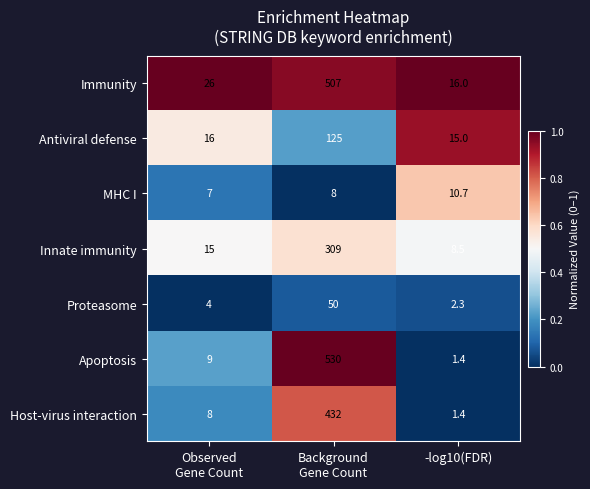

What is the minimum value for Innate immunity?

8.5